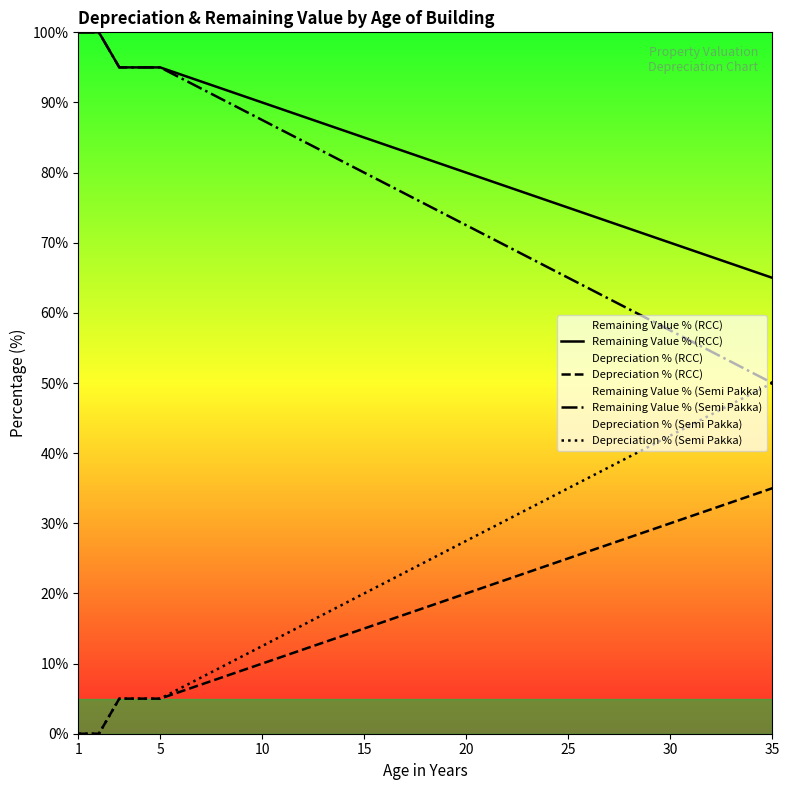

What is the total value across all series at 10?

200.0